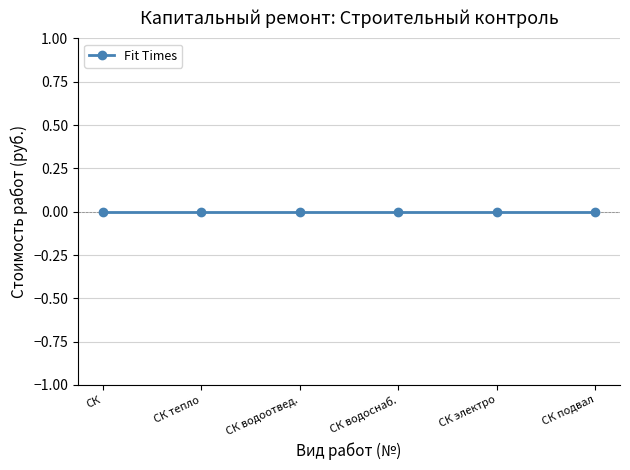

Between 5 and 6, which is larger?

5